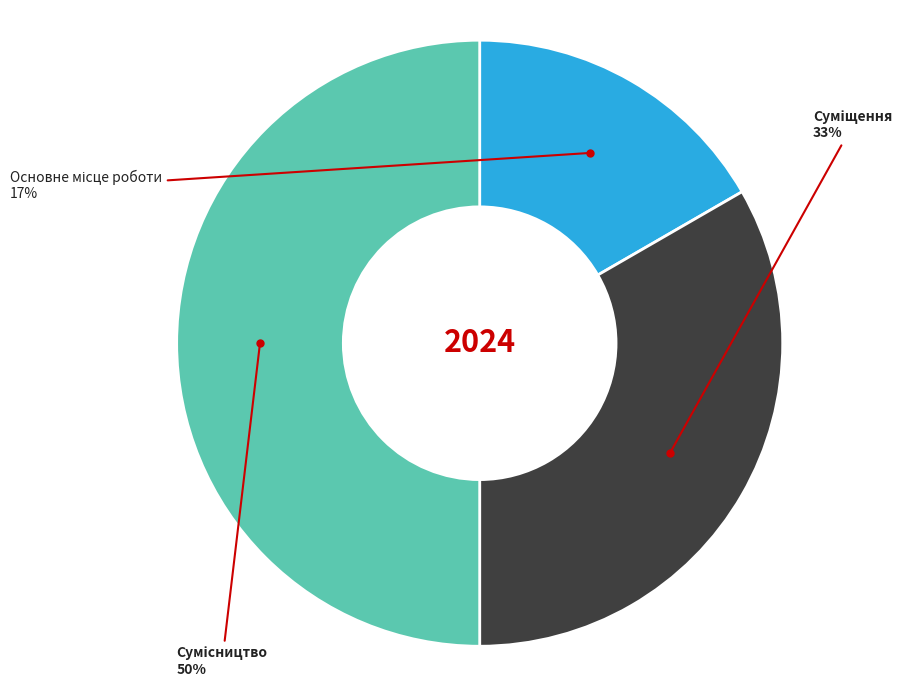

To the nearest percent, what is the difference between the largest and smallest slice percentages?

33%